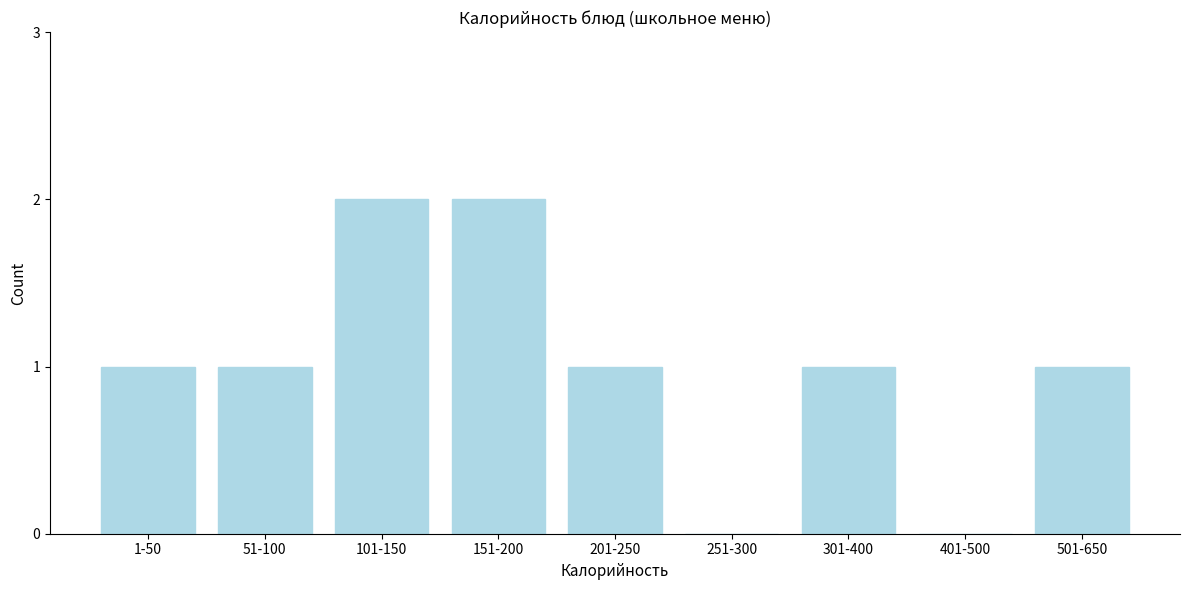

Reading left to right, list all the values displayed in this chart.

1-50=1	51-100=1	101-150=2	151-200=2	201-250=1	251-300=0	301-400=1	401-500=0	501-650=1